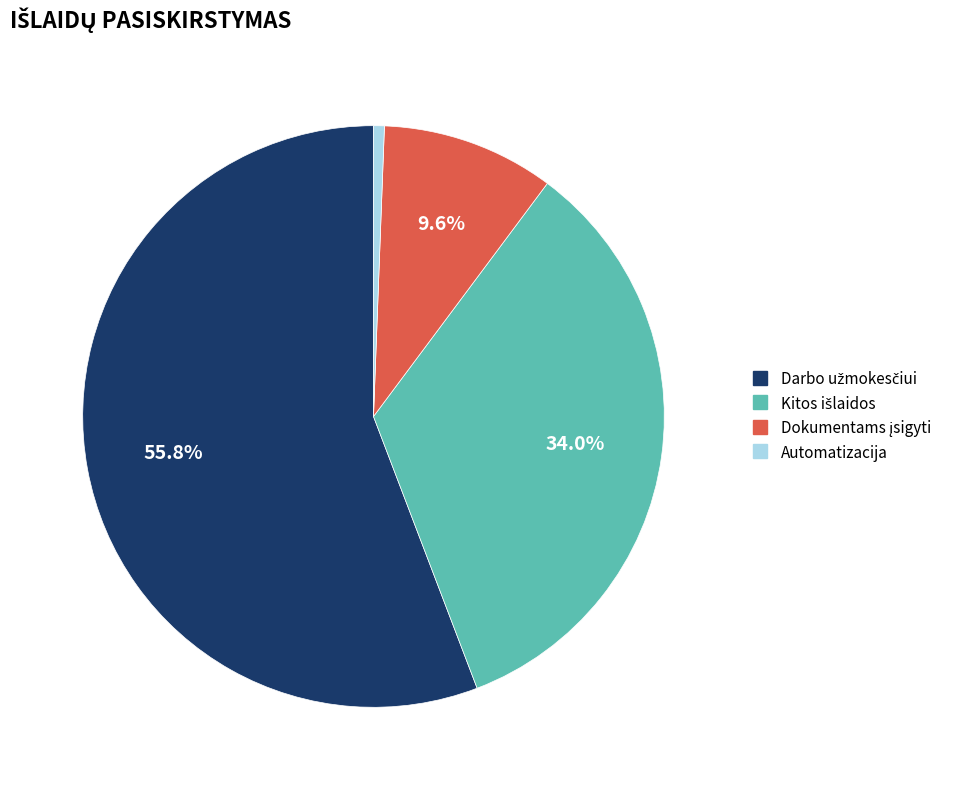

How many segments does this pie chart have?

4